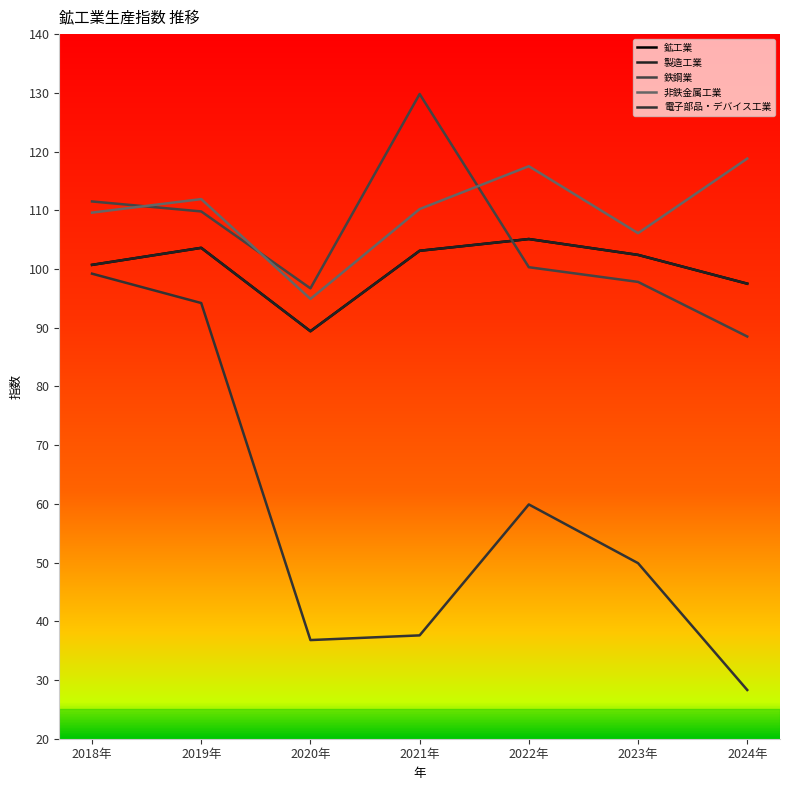

What is the difference between the 鉱工業 values at 2024年 and 2018年?

3.2